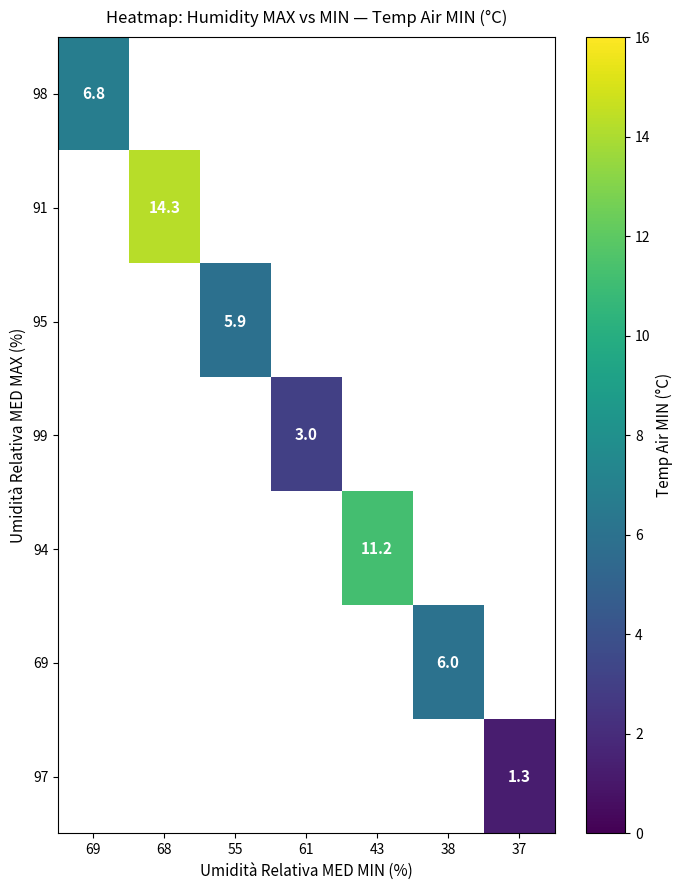

The 97 series shows 1.3 at 37. True or false?

True